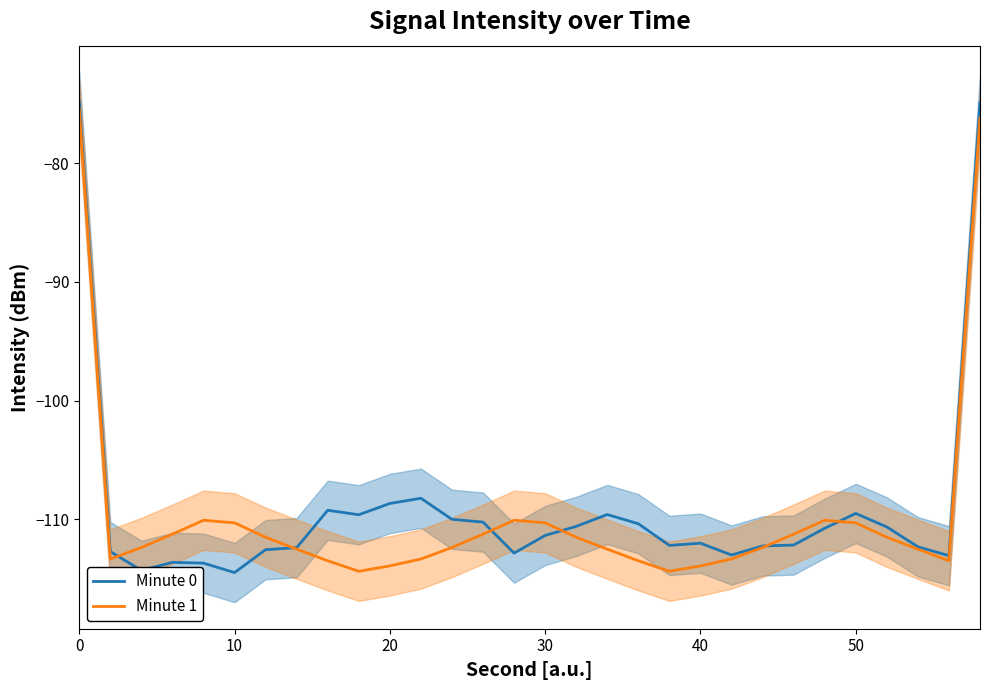

True or false: Minute 1 has a value of -113.9 at 20.

True